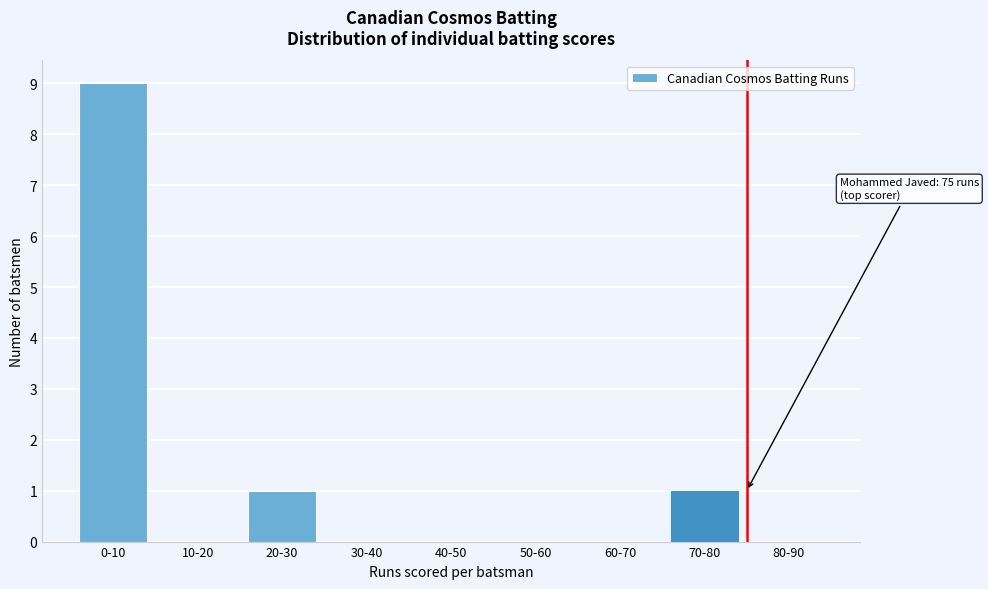

Reading right to left, transcribe all the data shown in this chart.

80-90=0	70-80=1	60-70=0	50-60=0	40-50=0	30-40=0	20-30=1	10-20=0	0-10=9